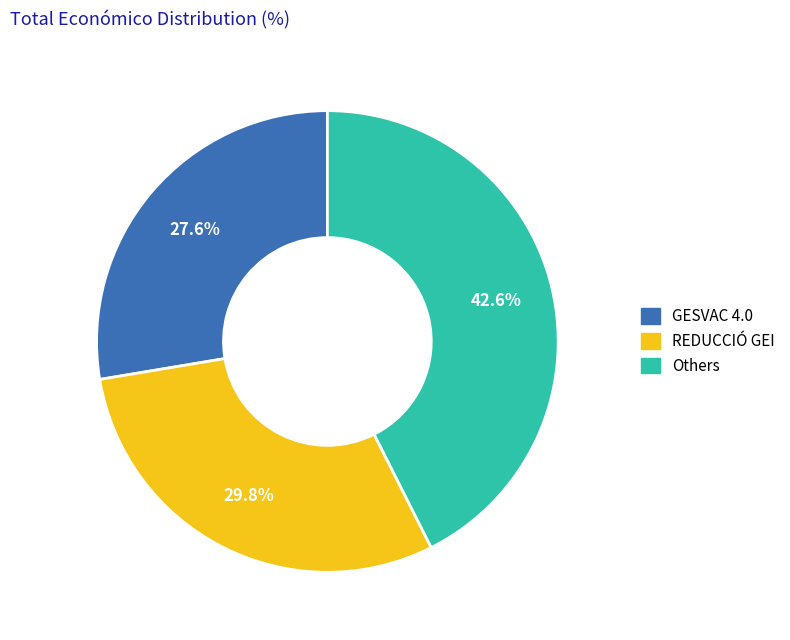

Is there a majority slice in this chart?

No